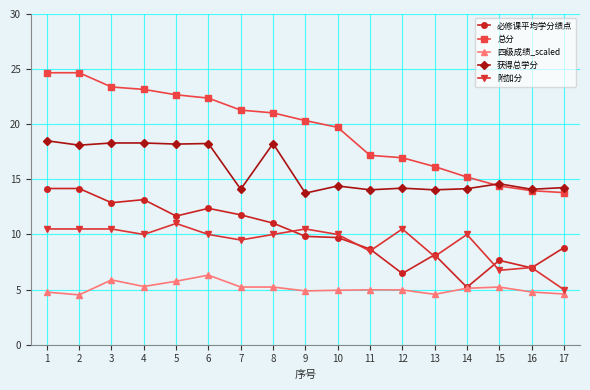

True or false: 四级成绩_scaled and 获得总学分 intersect in this chart.

False